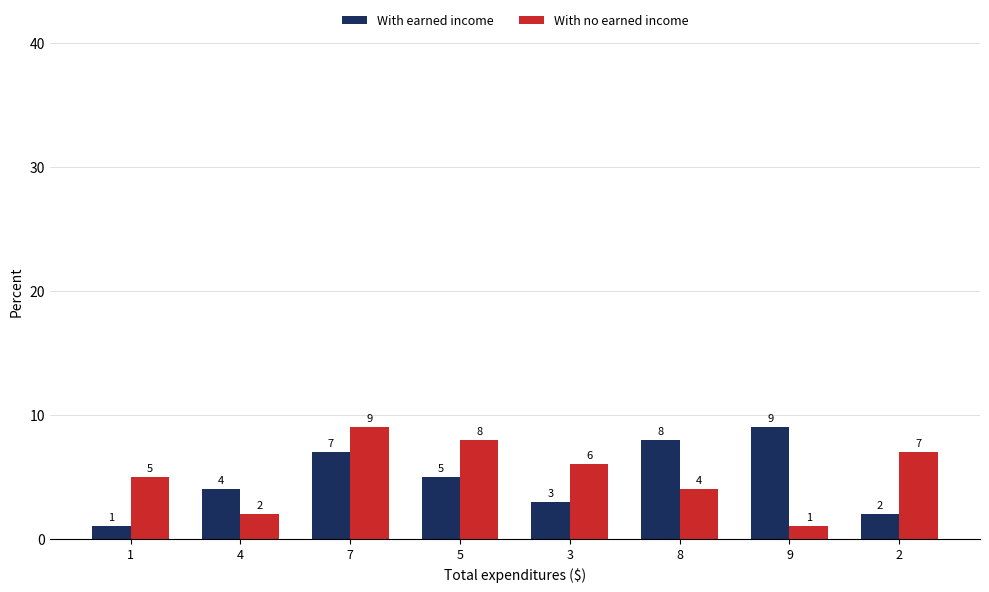

What is the value of the With earned income bar at the 6th from the left?

8